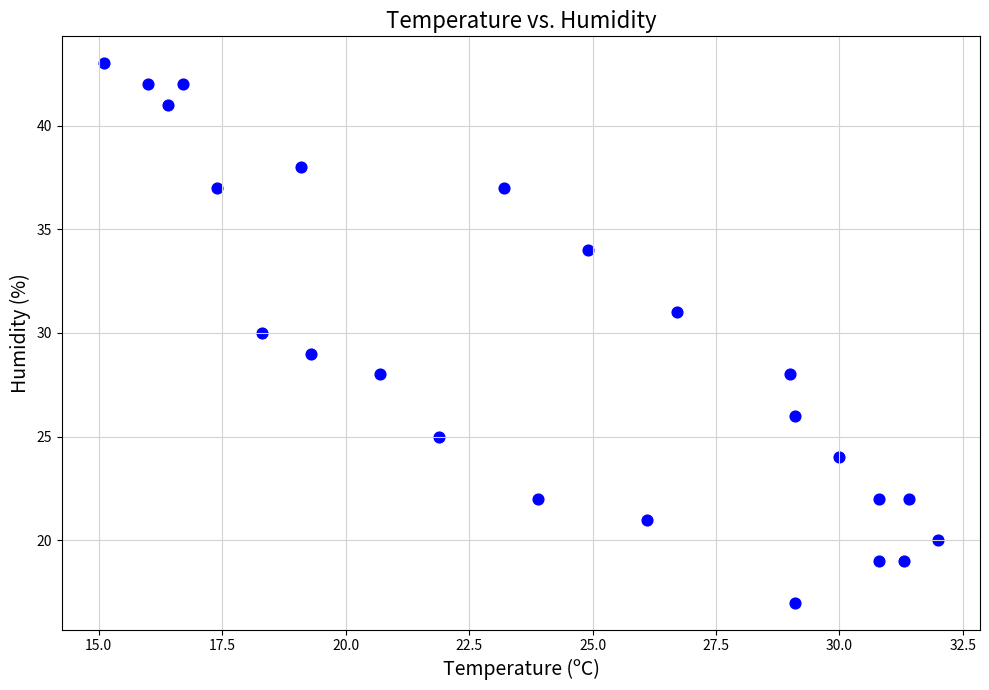

What is the range of Y values (max minus min)?

26